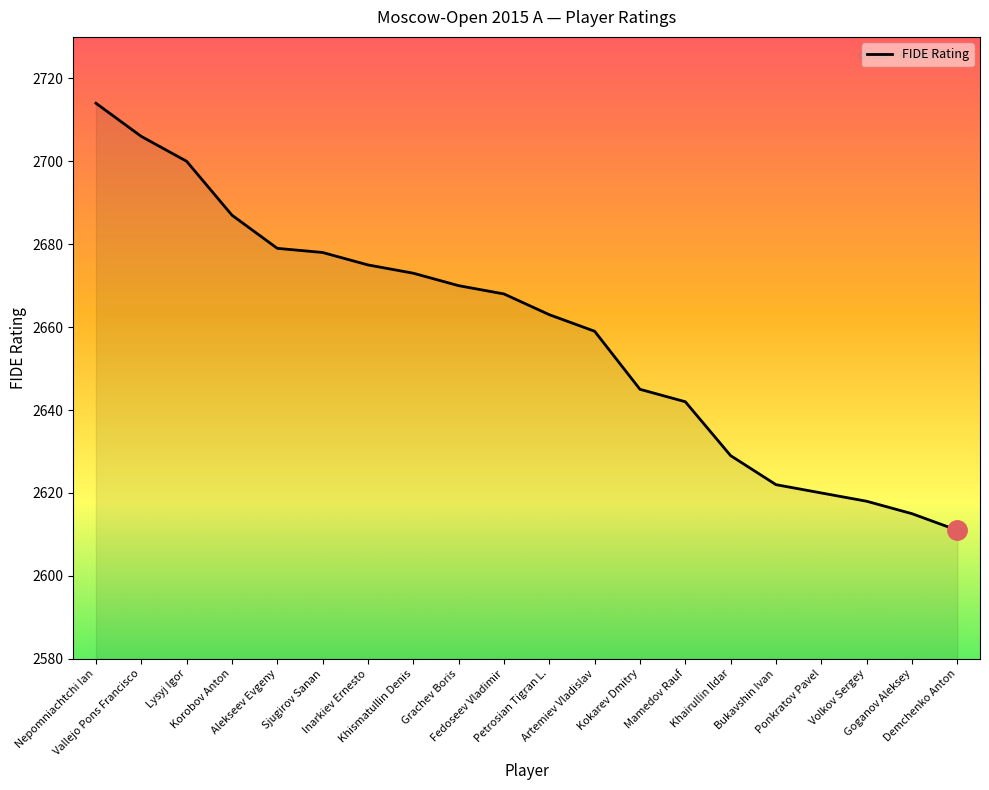

What is the approximate value at Nepomniachtchi Ian, to the nearest 50?

2700